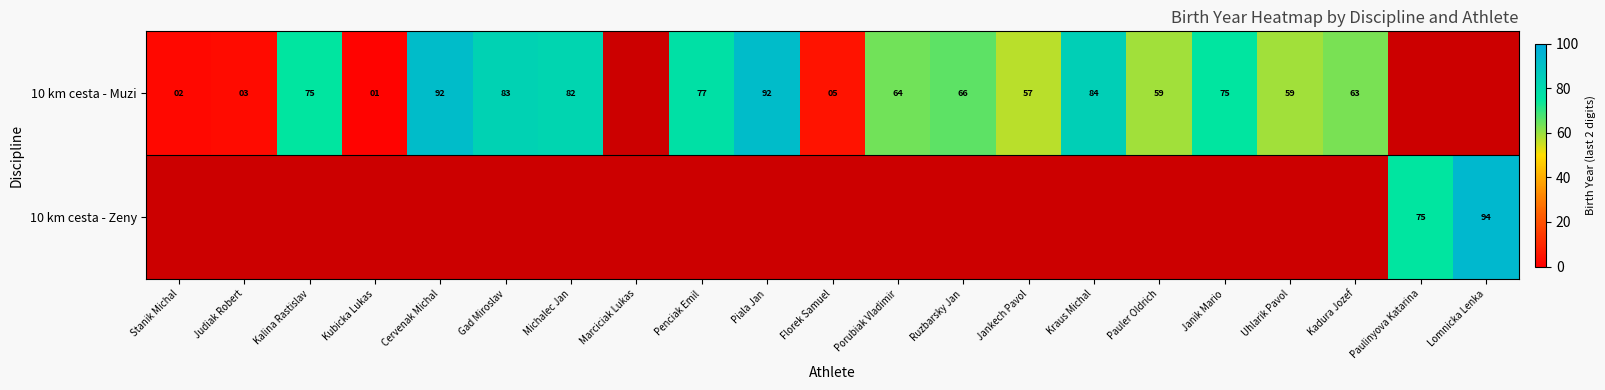

True or false: 10 km cesta - Muzi has a value of 2 at Stanik Michal.

True